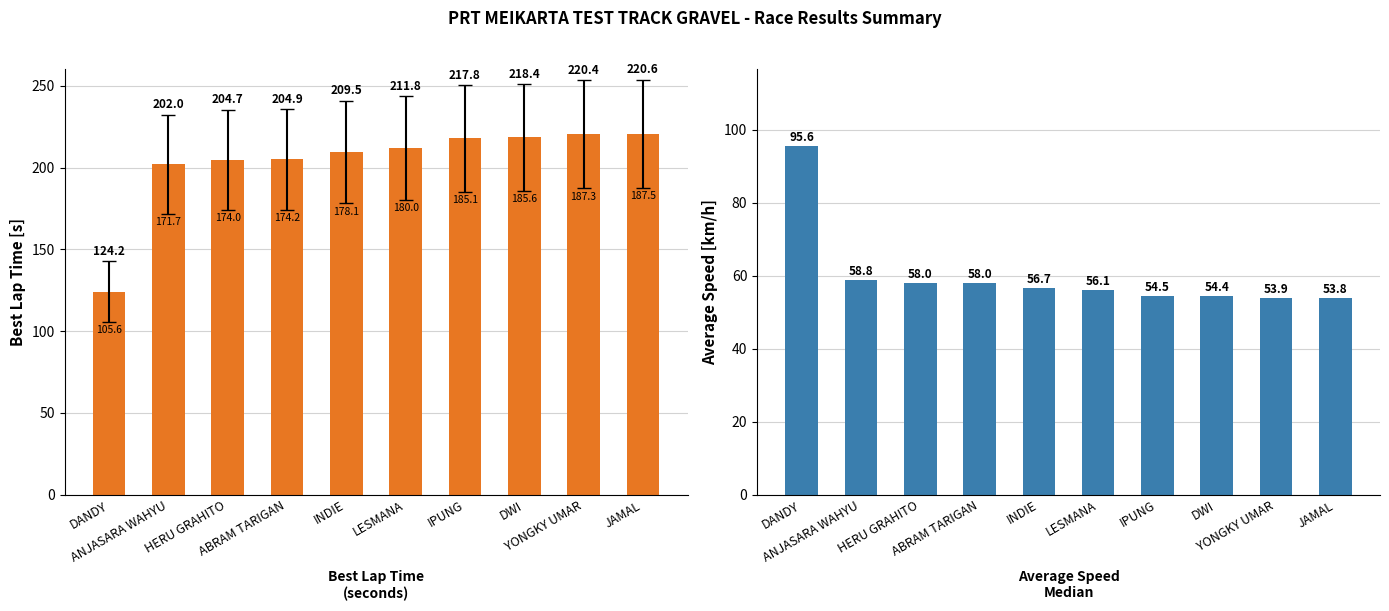

What are all the series names shown in the legend?

Best Lap Time, Average Speed